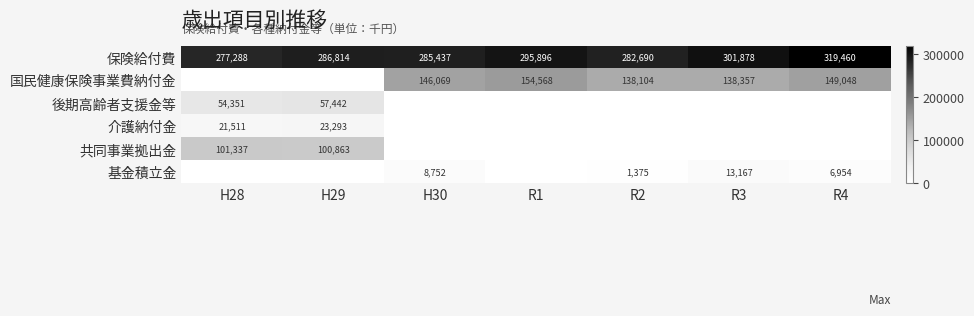

How many values in the 保険給付費 series are below 286814?

3